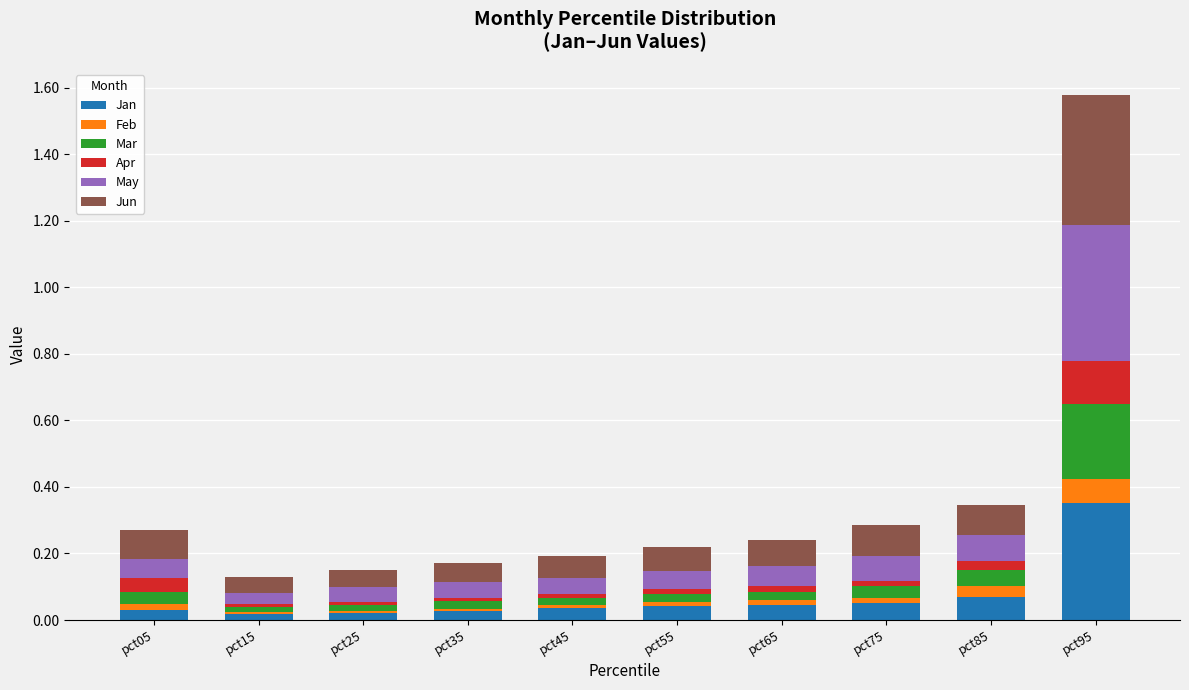

At which category is the sum across all series the highest?

pct95